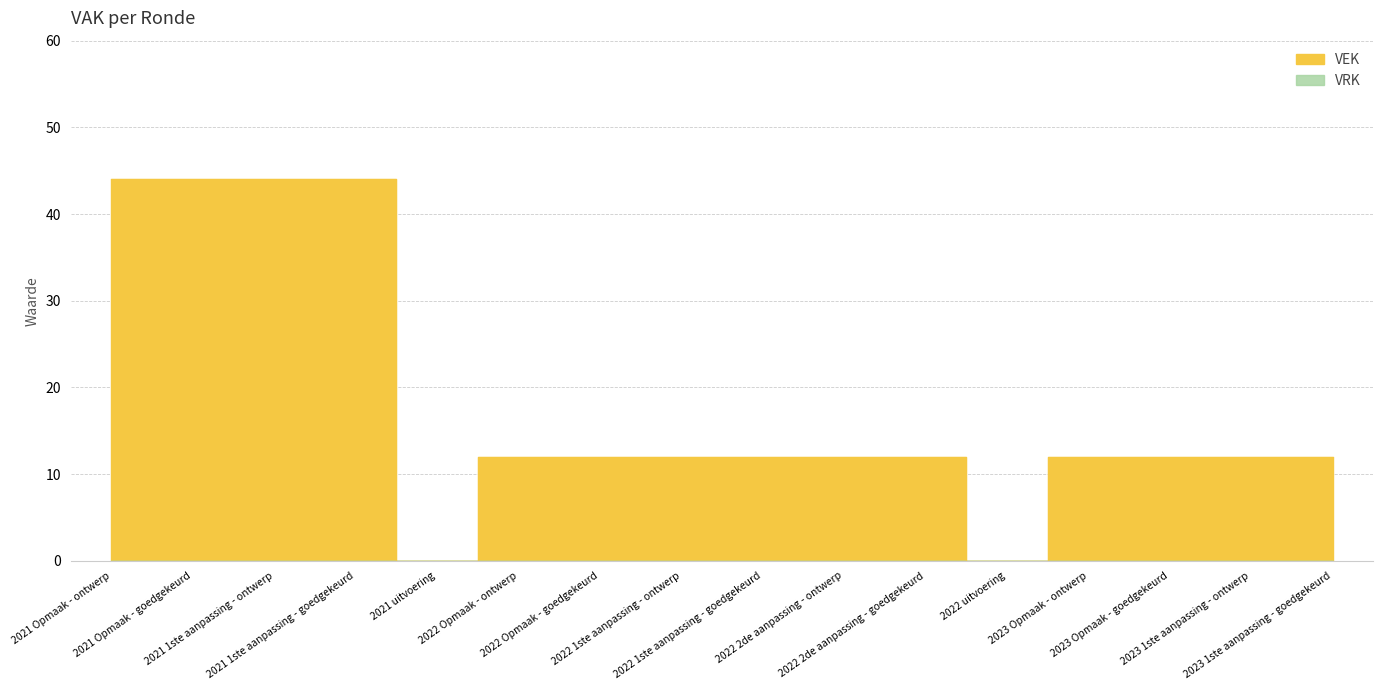

The chart shows a value of 24 at 2021 1ste aanpassing - ontwerp. True or false?

False